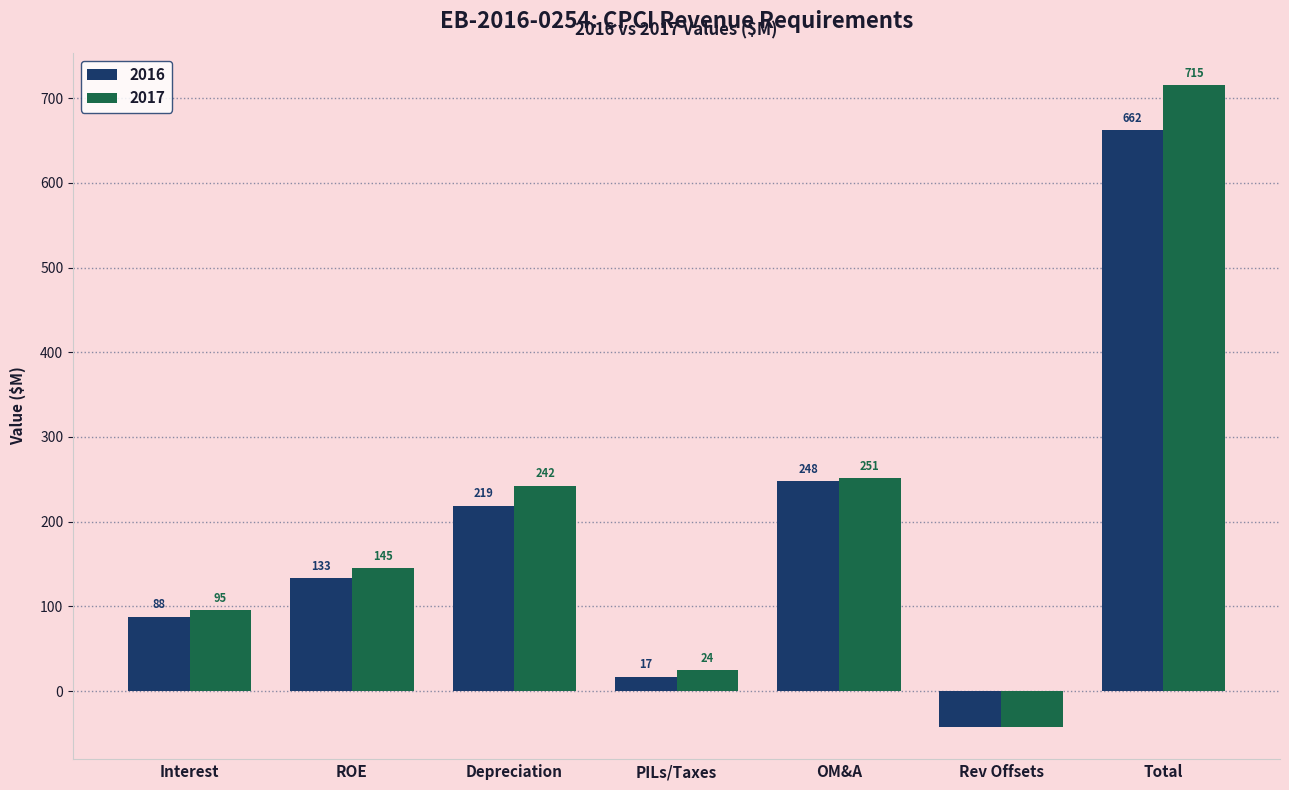

Which series has the largest total across all categories?

2017